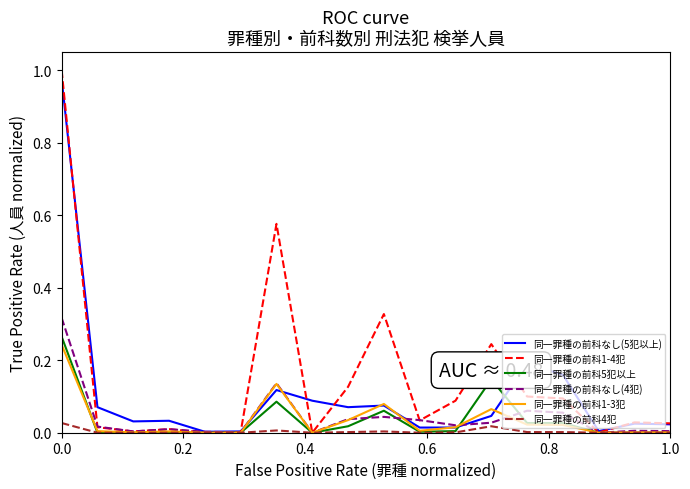

What are all the series names shown in the legend?

同一罪種の前科なし(5犯以上), 同一罪種の前科1-4犯, 同一罪種の前科5犯以上, 同一罪種の前科なし(4犯), 同一罪種の前科1-3犯, 同一罪種の前科4犯